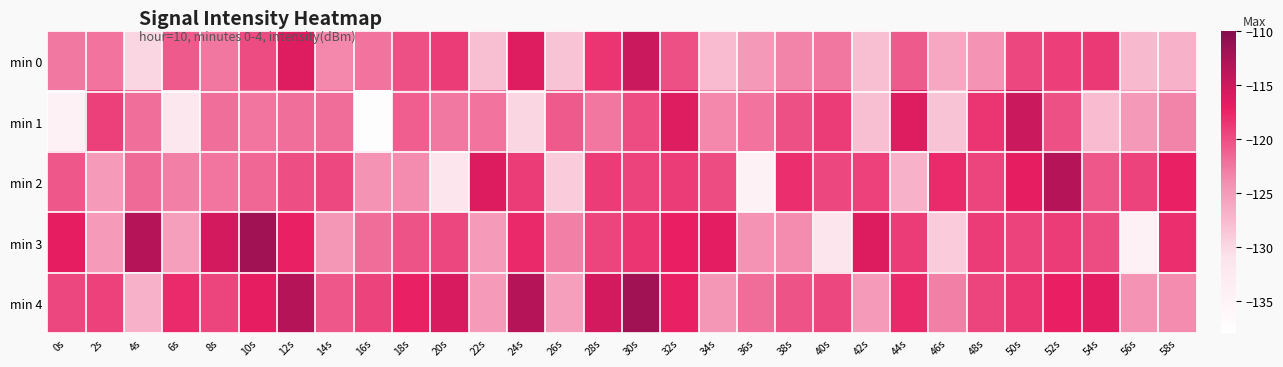

Which series has the widest spread of values?

min 1